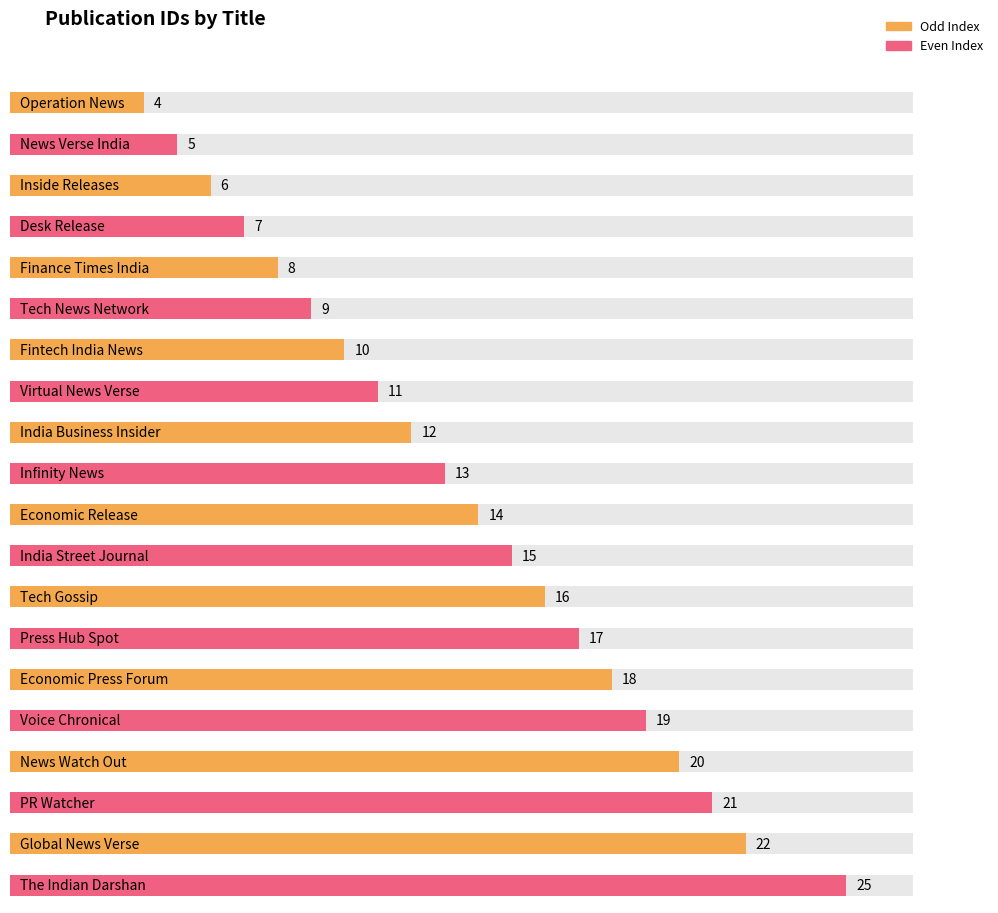

Between Economic Release and Global News Verse, which is larger?

Global News Verse